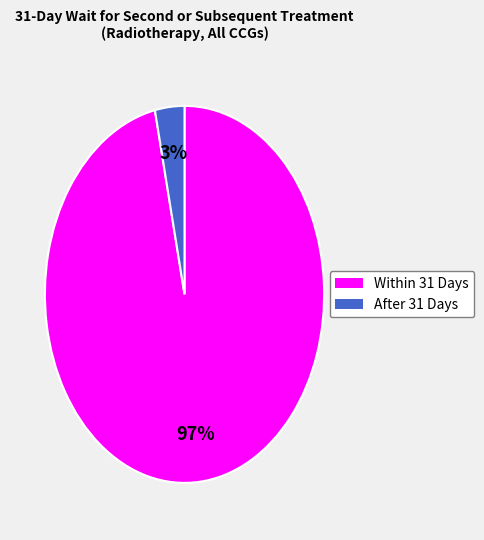

Which category accounts for the majority?

Within 31 Days